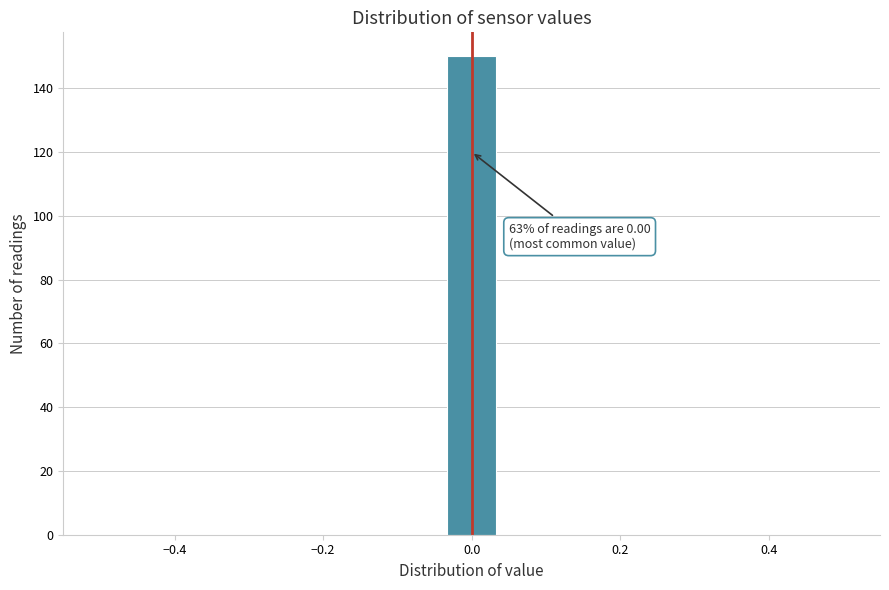

Read against the x-axis, roughly where is the centre of the tallest bar?

0.00